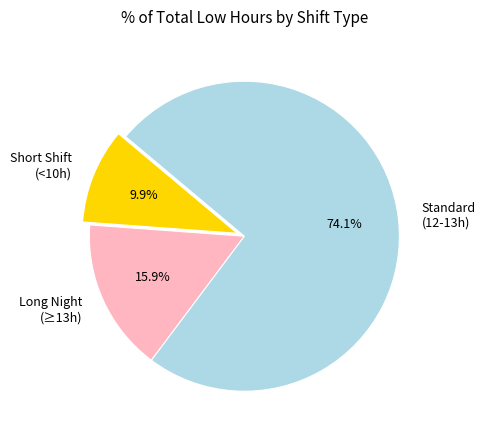

How much of the chart is everything except Long Night (≥13h)?

84.1%